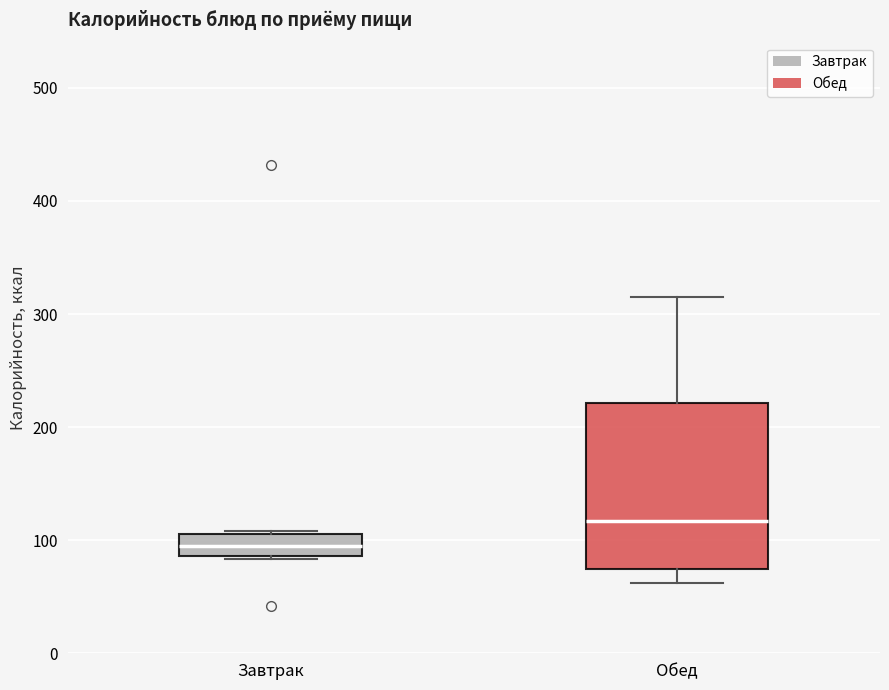

Reading left to right, transcribe this box plot: for each box, give where its median line is, the range the box spans, and where its two whiskers end, as read against the y-axis. The values are not printed on the chart, so give them approximately, as read against the axis.

Завтрак: median 100, box 90 to 110, whiskers 80 to 110
Обед: median 120, box 70 to 220, whiskers 60 to 320